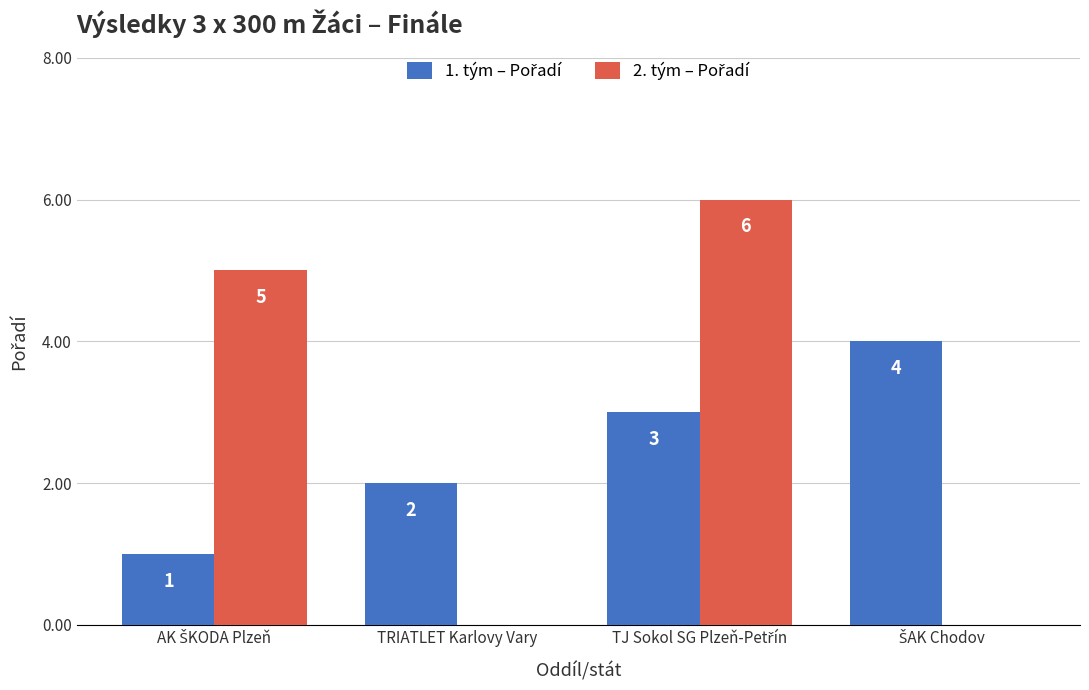

At how many categories does at least one series exceed 1?

4